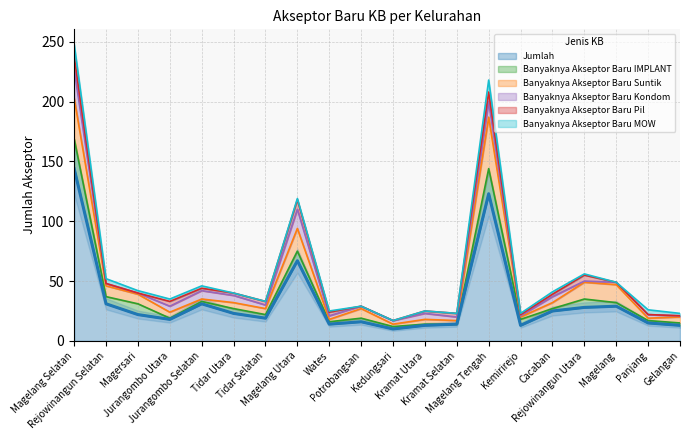

What is the average value of the Banyaknya Akseptor Baru Pil series?

3